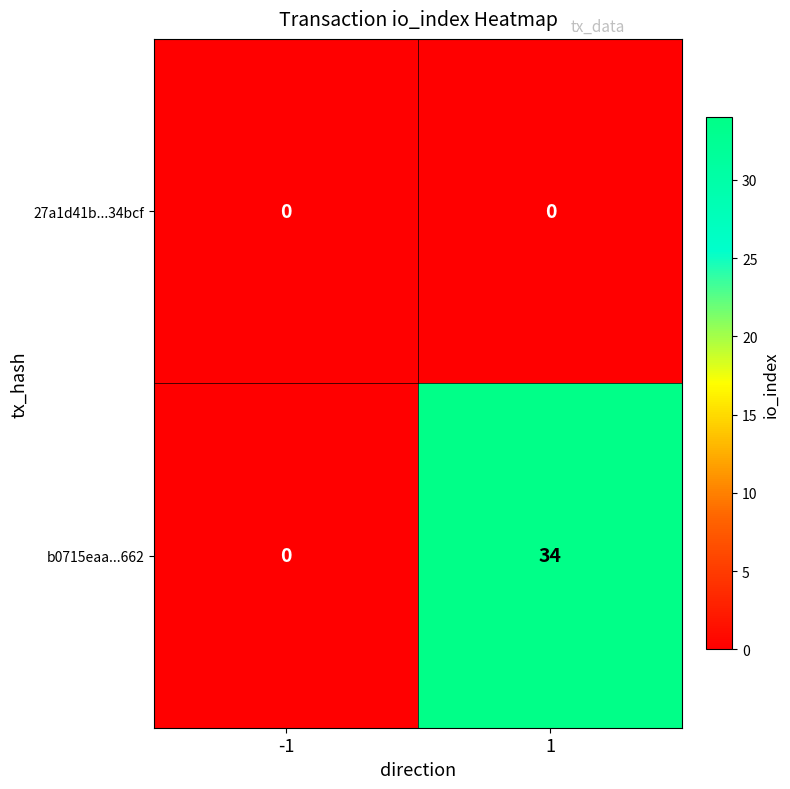

Reading right to left, what are all the values shown in this chart?

27a1d41b...34bcf: 1=0	-1=0
b0715eaa...662: 1=34	-1=0